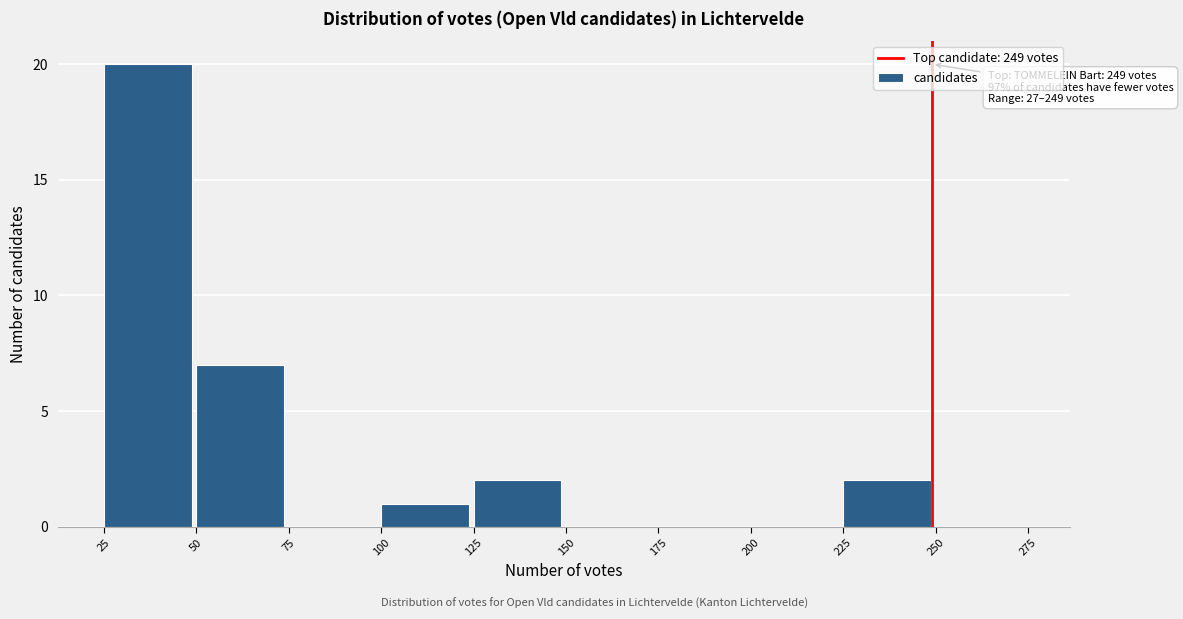

Over which range of the x-axis is the bar tallest?

25 to 50